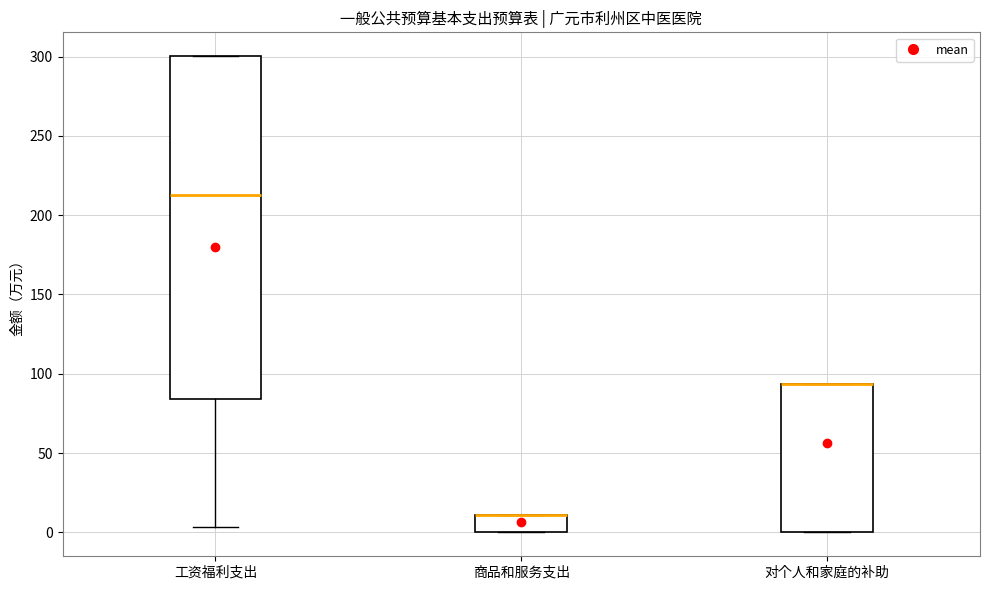

Where is the upper edge of the box for 工资福利支出 on the y-axis? The values are not printed on the chart, so give them approximately, as read against the axis.

300